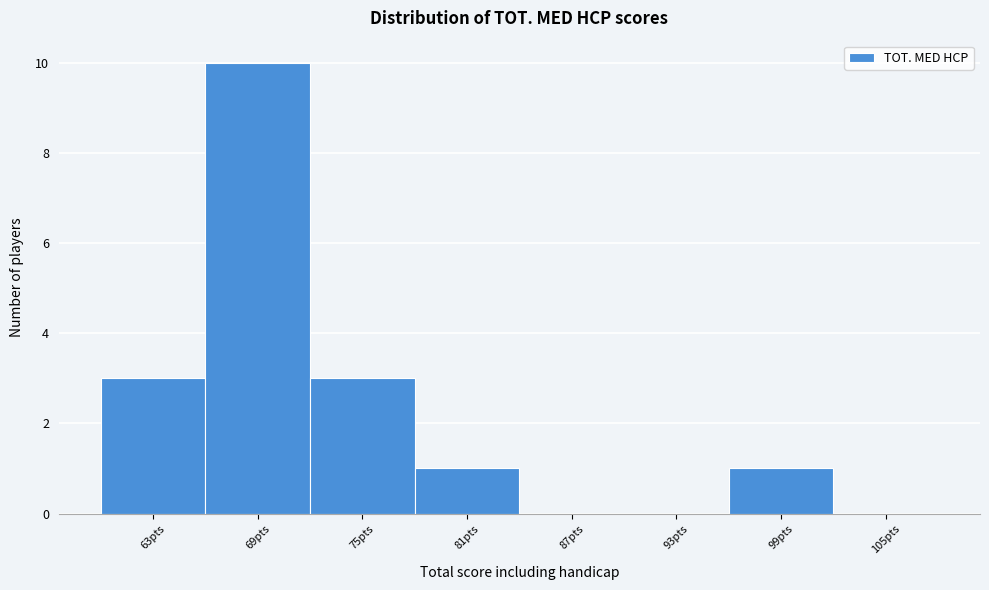

Reading left to right, extract all data points from this chart.

63pts=3	69pts=10	75pts=3	81pts=1	87pts=0	93pts=0	99pts=1	105pts=0